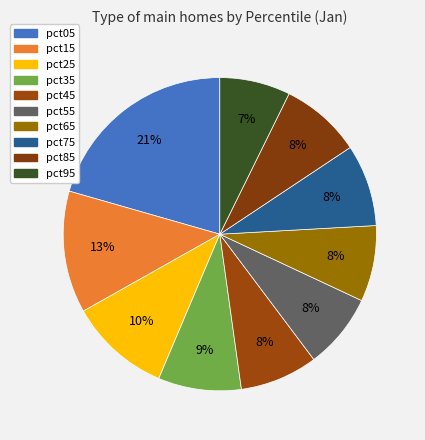

How many slices are in this pie chart?

10